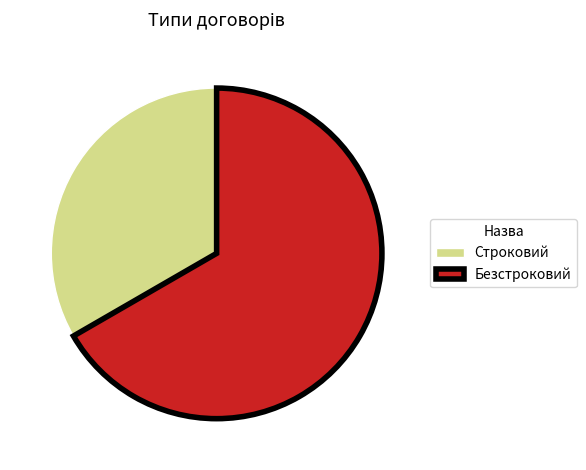

True or false: Строковий accounts for 33% of the total.

True